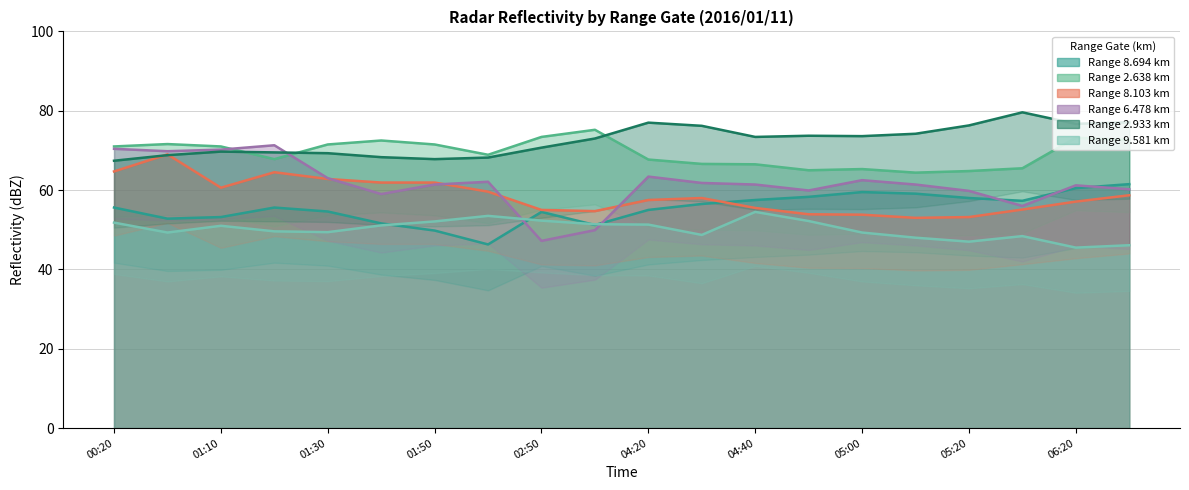

Where is 2.933 nearest to the value 73?

2016/01/11 03:00